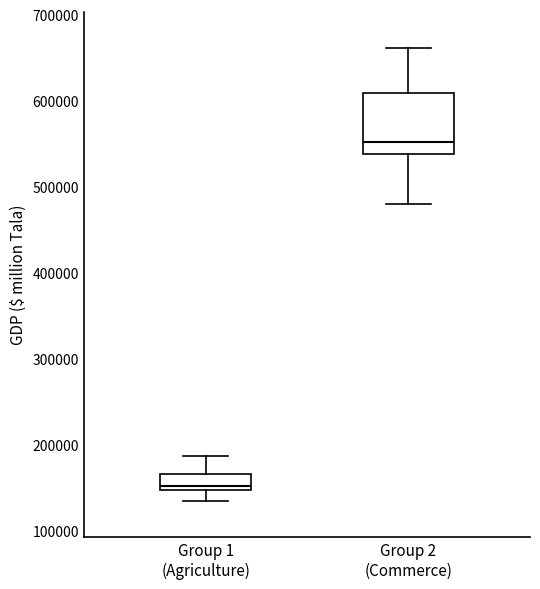

Reading left to right, transcribe this box plot: for each box, give where its median line is, the range the box spans, and where its two whiskers end, as read against the y-axis. The values are not printed on the chart, so give them approximately, as read against the axis.

Group 1 (Agriculture): median 150000 (just above the box's lower edge), box 150000 to 170000, whiskers 140000 to 190000
Group 2 (Commerce): median 550000, box 540000 to 610000, whiskers 480000 to 660000